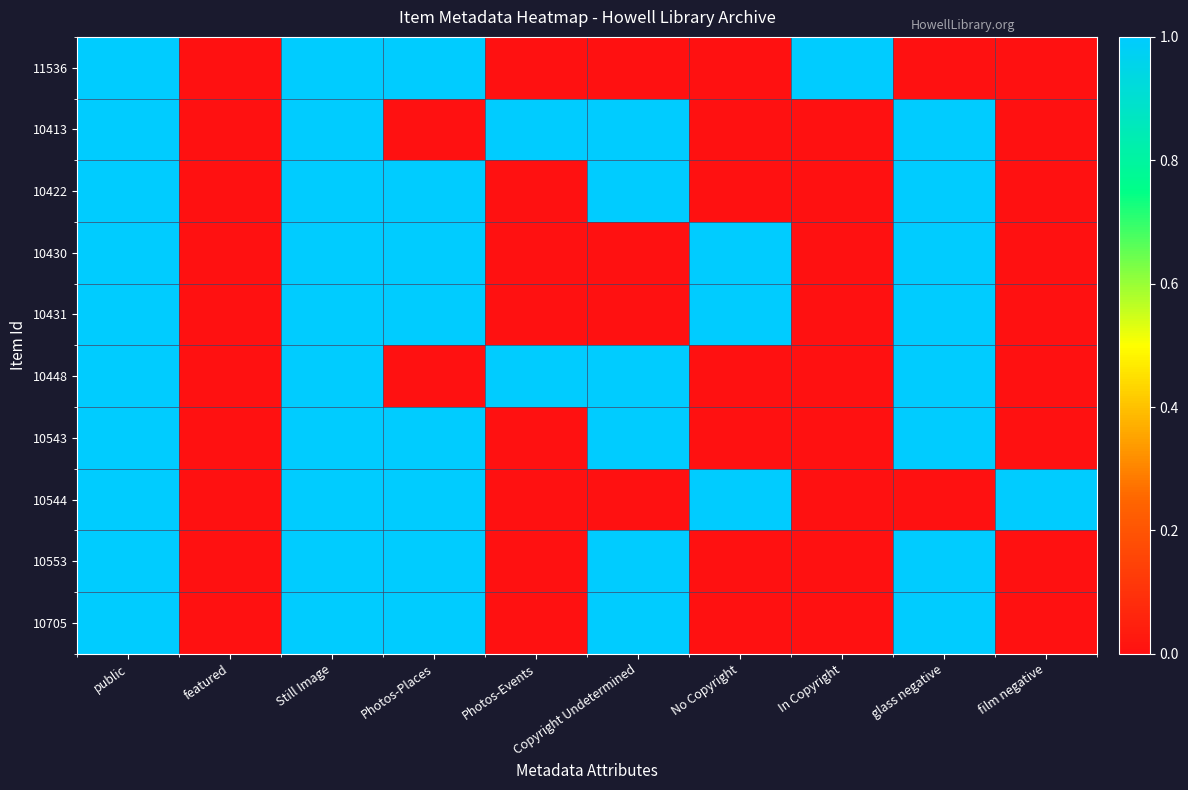

Which label corresponds to the smallest value in the chart?

featured